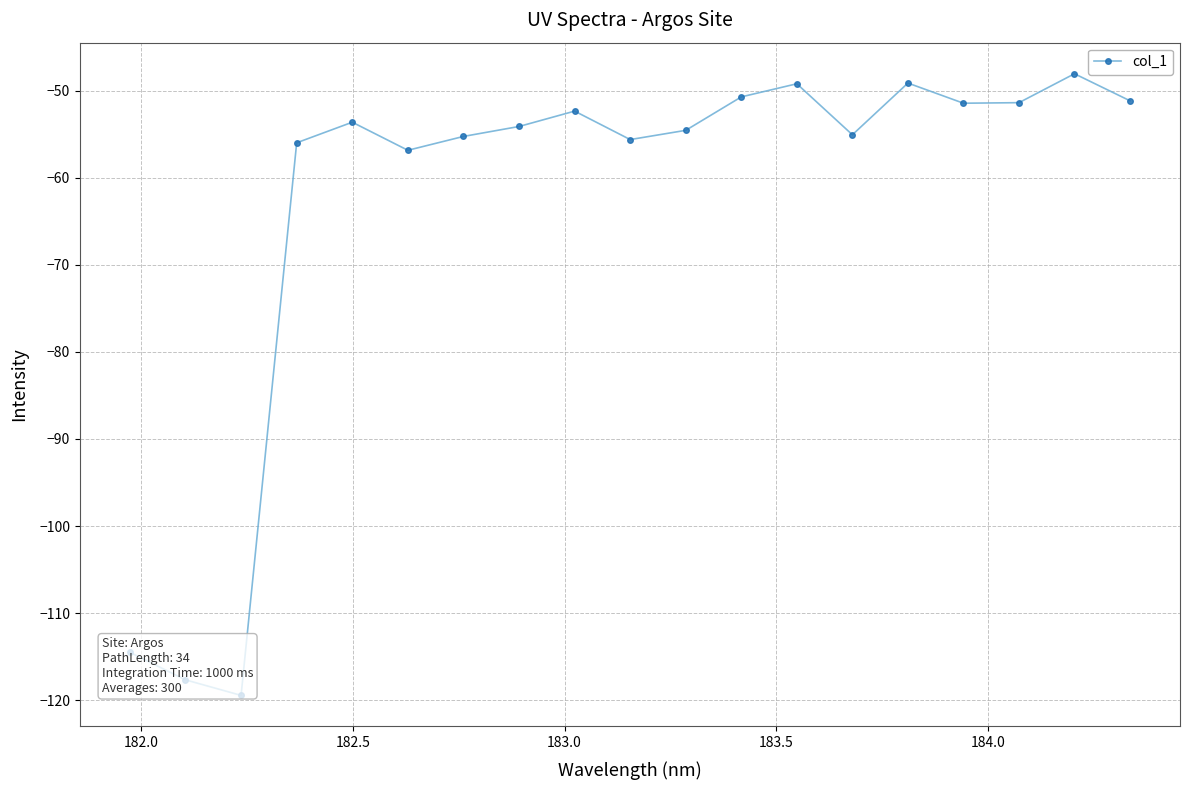

How many values are below -54?

10